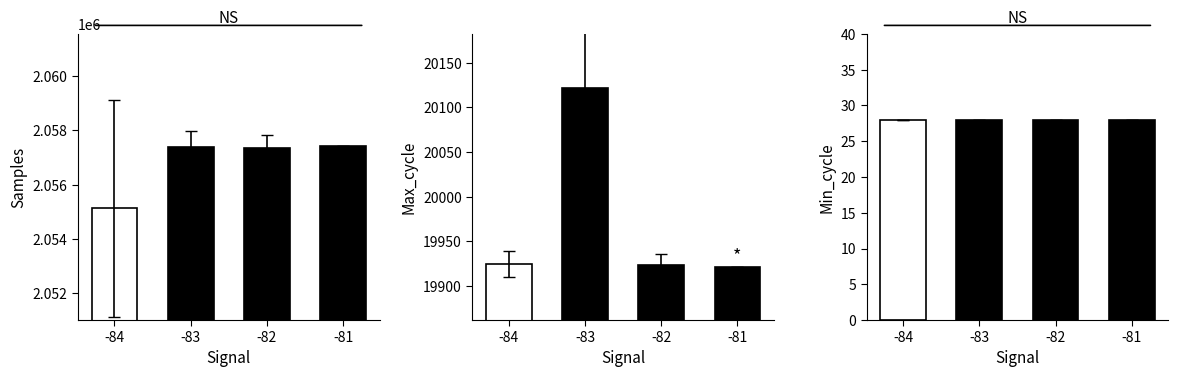

At which label does Min_cycle reach its peak?

-84